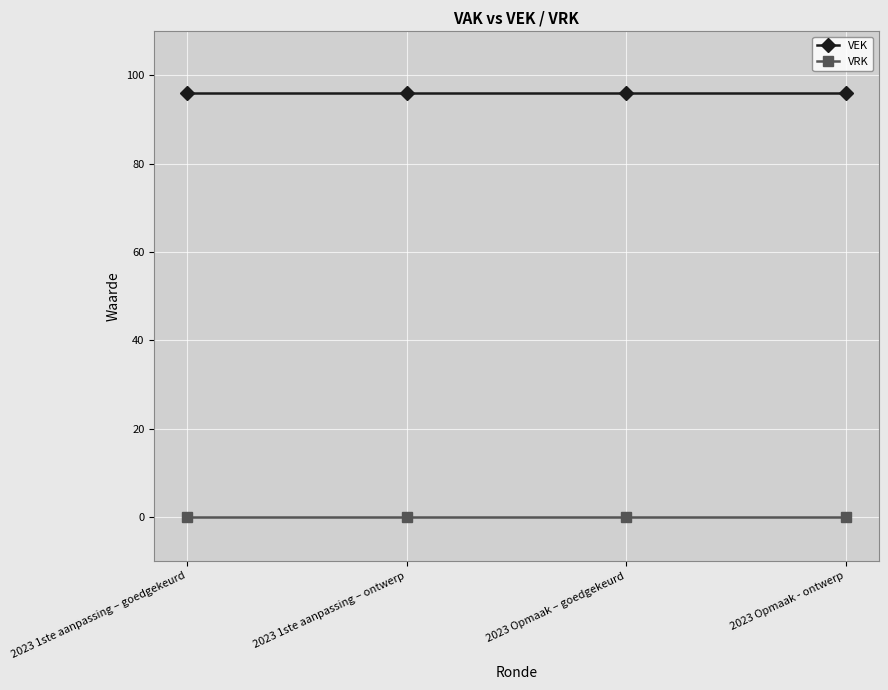

Rank the series by their average value, from highest to lowest.

VEK, VRK